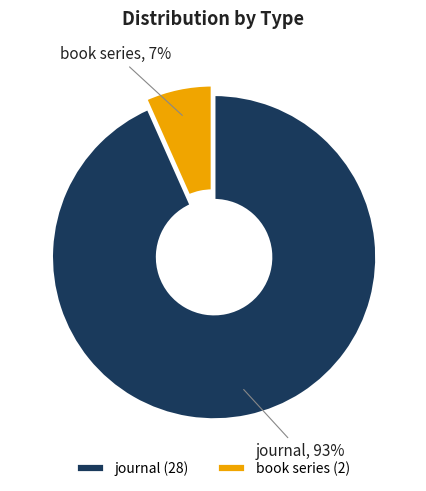

To the nearest percent, what percentage of the pie is book series?

7%